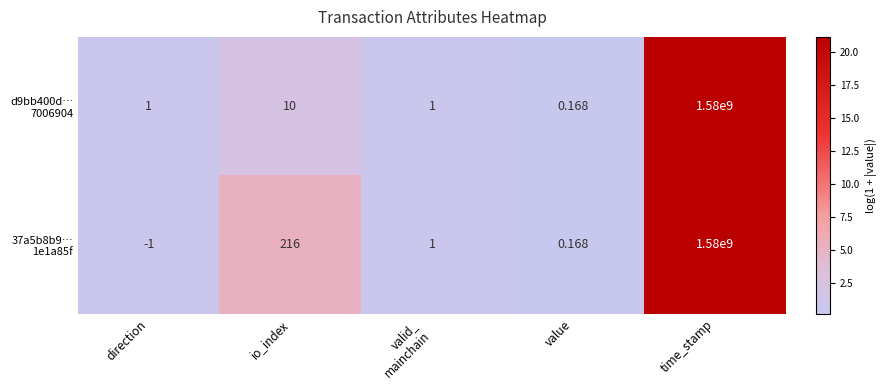

At which category is the sum across all series the highest?

time_stamp